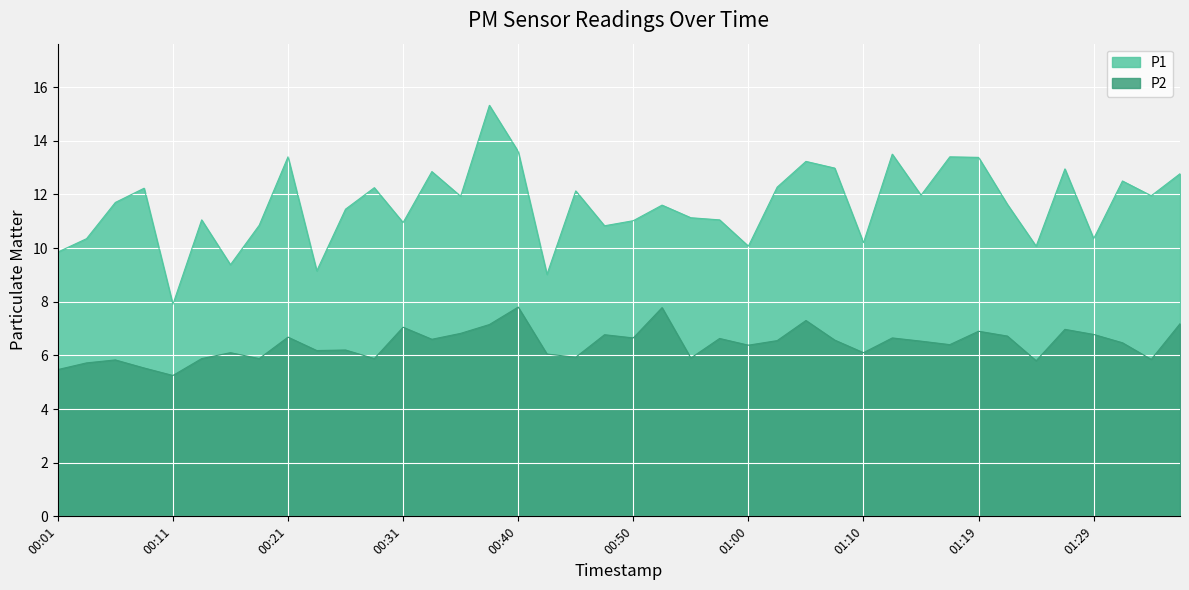

Rank the series at 00:23 from highest to lowest value.

P1, P2